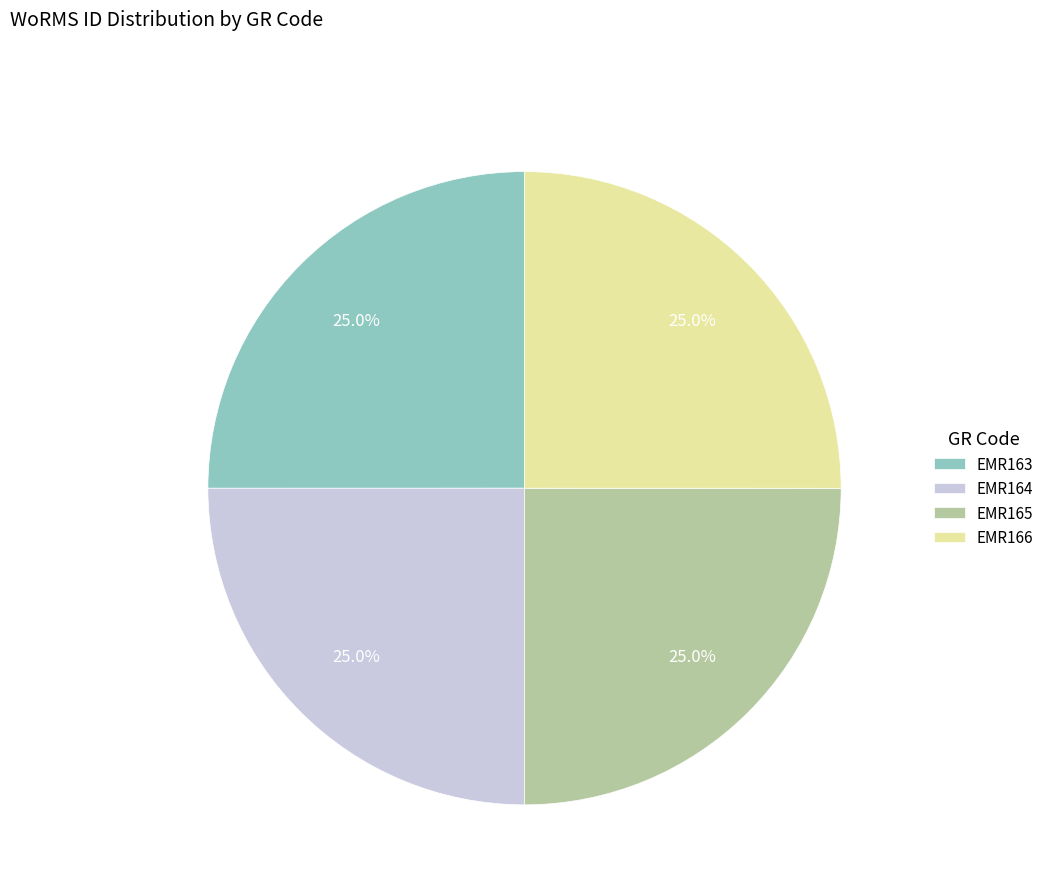

What is the ratio of the value at EMR165 to the value at EMR163?

1.0